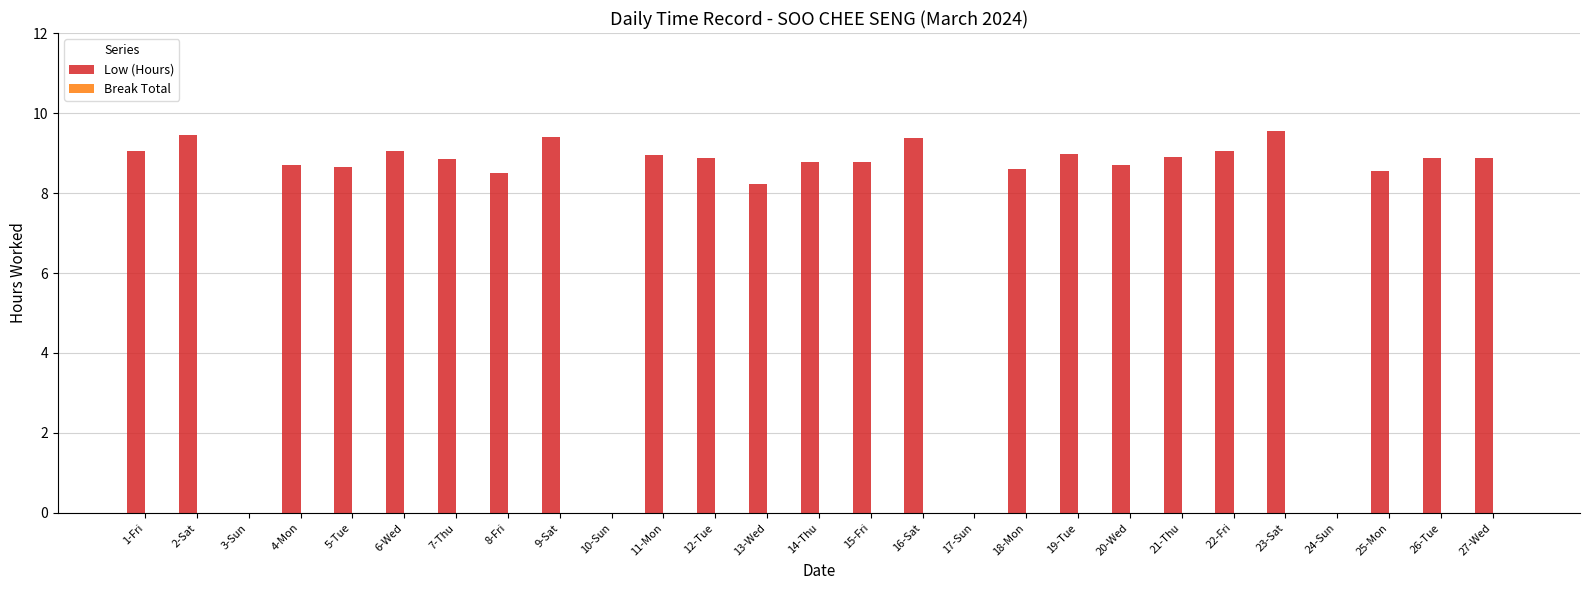

The chart shows a value of 14.6 at 12-Tue. True or false?

False